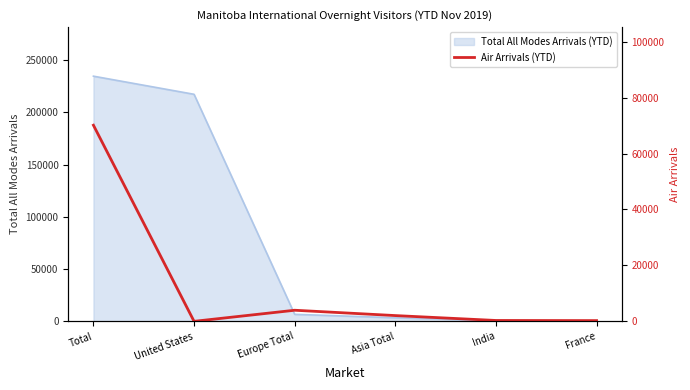

Where is the data nearest to the value 35061?

Europe Total